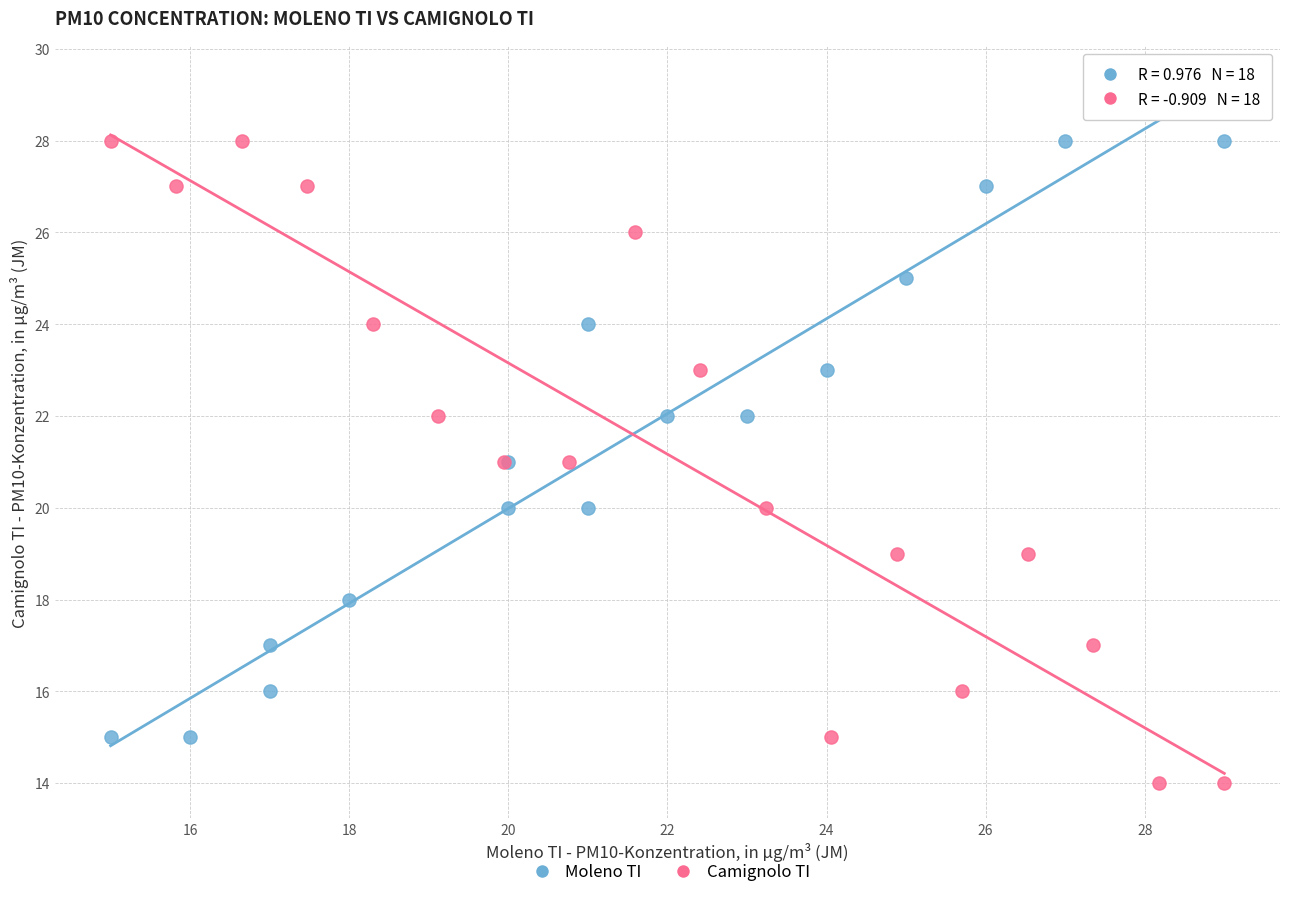

Which series contains the lowest Y value?

Camignolo TI